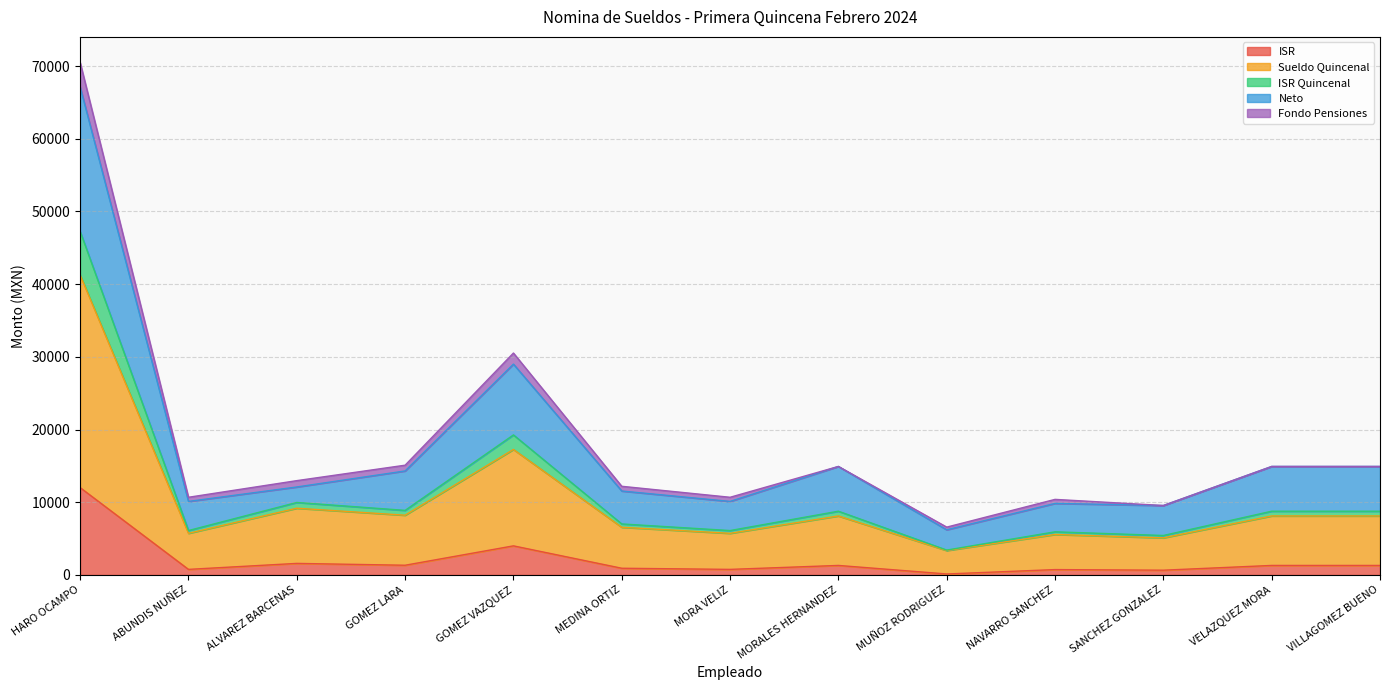

How many lines are shown in the chart?

5